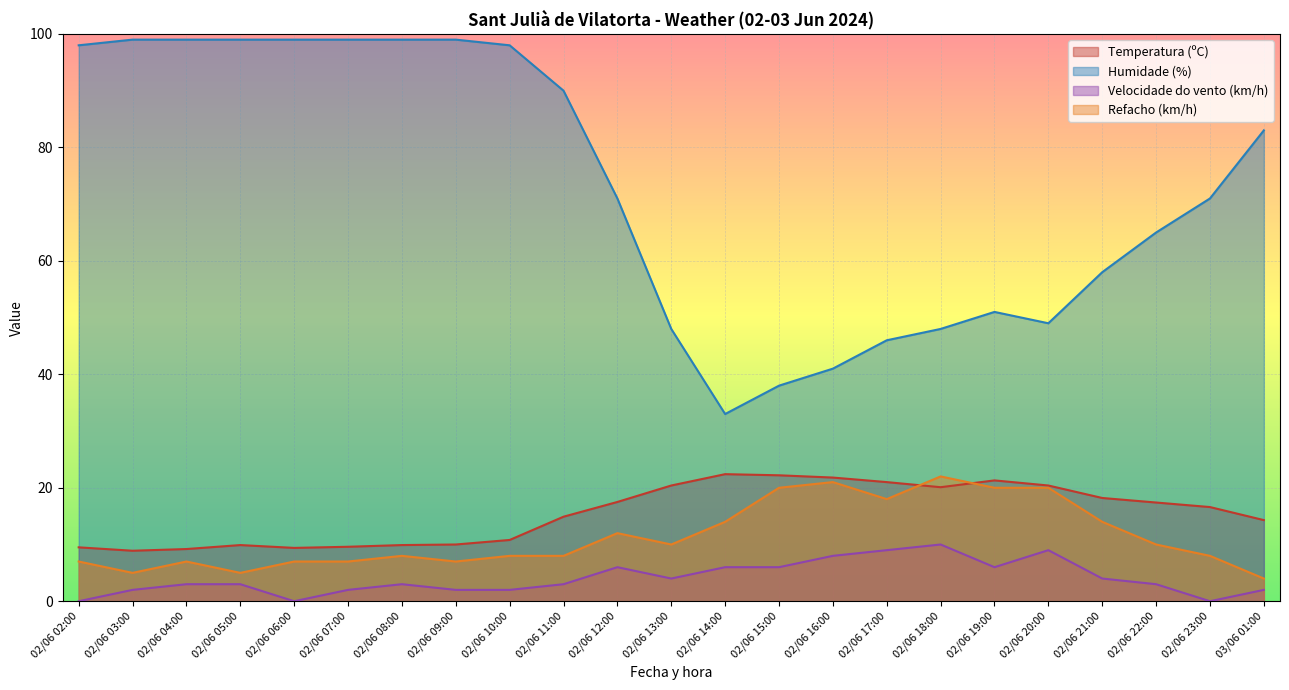

How many data points in Temperatura (ºC) are less than 16?

11